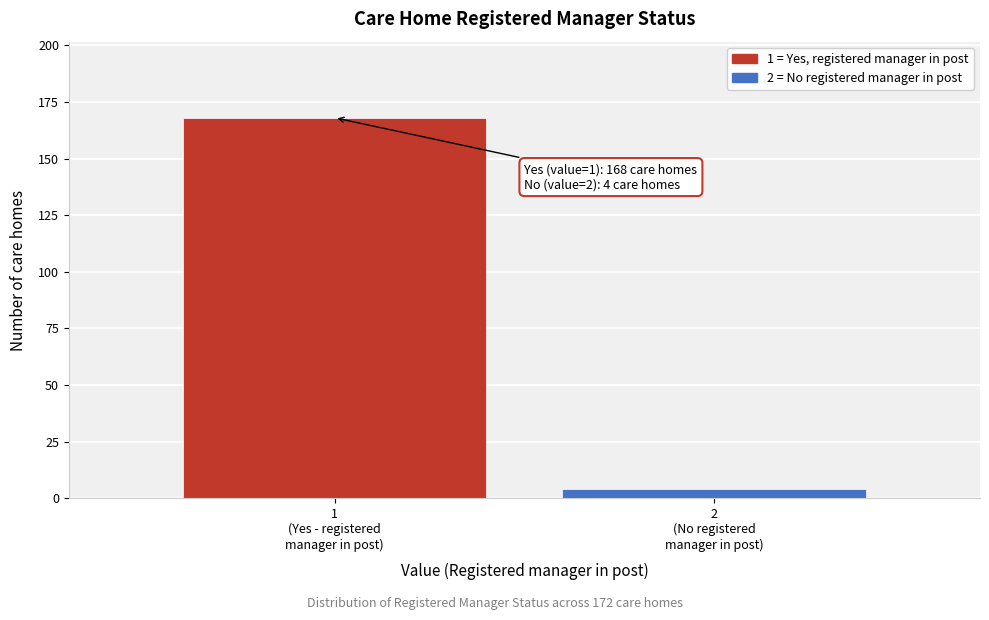

Reading left to right, transcribe all the data shown in this chart.

168	4